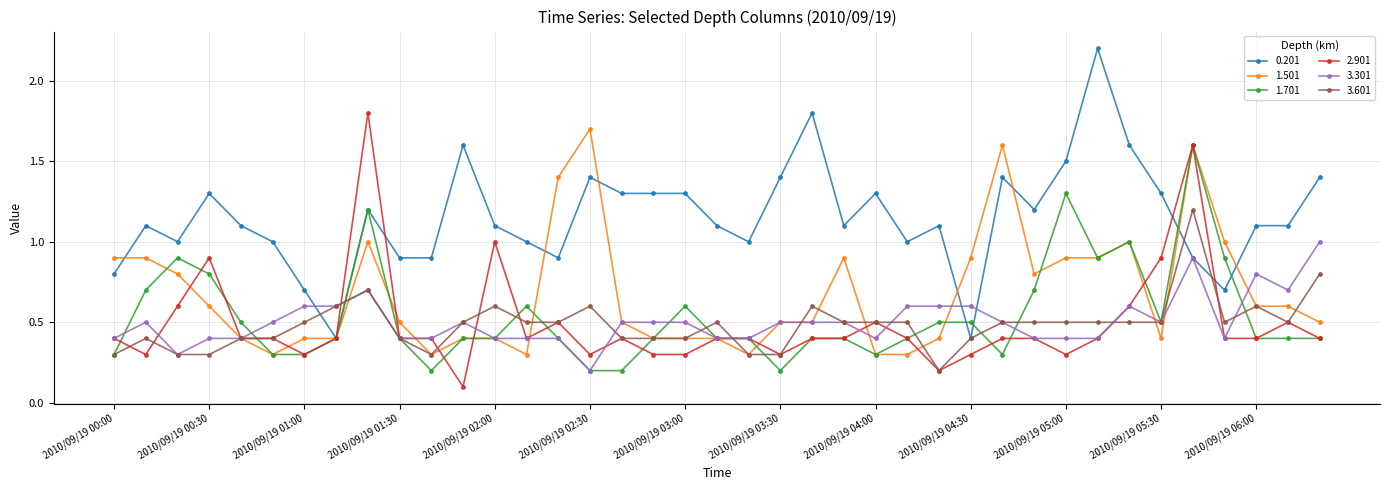

True or false: 1.701 has more than 0 interior local peaks.

True